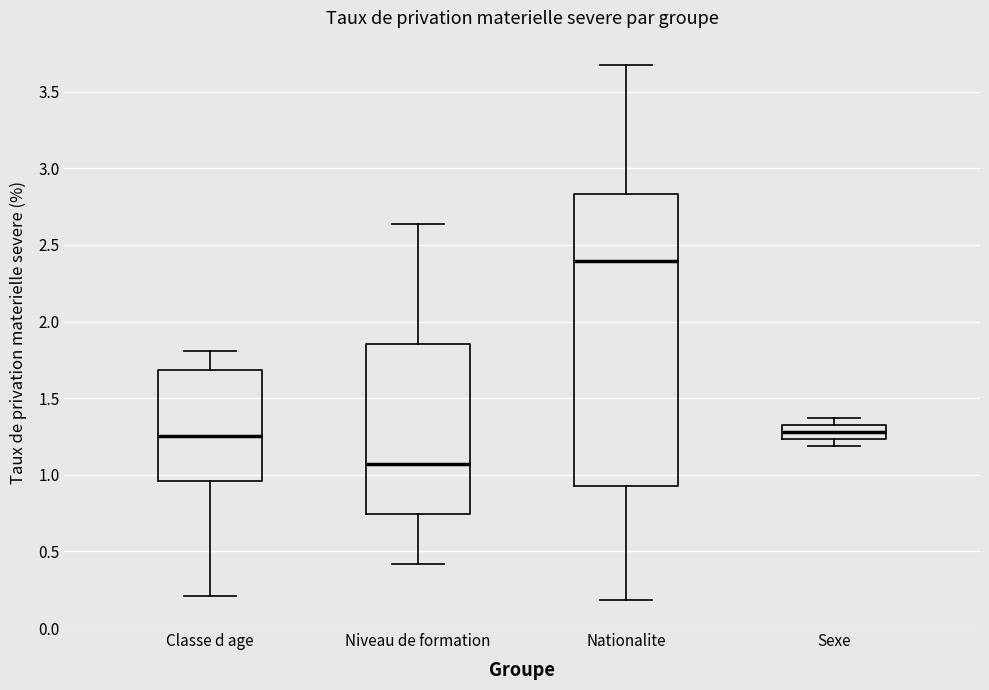

Reading left to right, transcribe this box plot: for each box, give where its median line is, the range the box spans, and where its two whiskers end, as read against the y-axis. The values are not printed on the chart, so give them approximately, as read against the axis.

Classe d age: median 1.25, box 0.95 to 1.70, whiskers 0.20 to 1.80
Niveau de formation: median 1.05, box 0.75 to 1.85, whiskers 0.40 to 2.65
Nationalite: median 2.40, box 0.95 to 2.85, whiskers 0.20 to 3.70
Sexe: median 1.30, box 1.25 to 1.35, whiskers 1.20 to 1.35 (just above the box's upper edge)